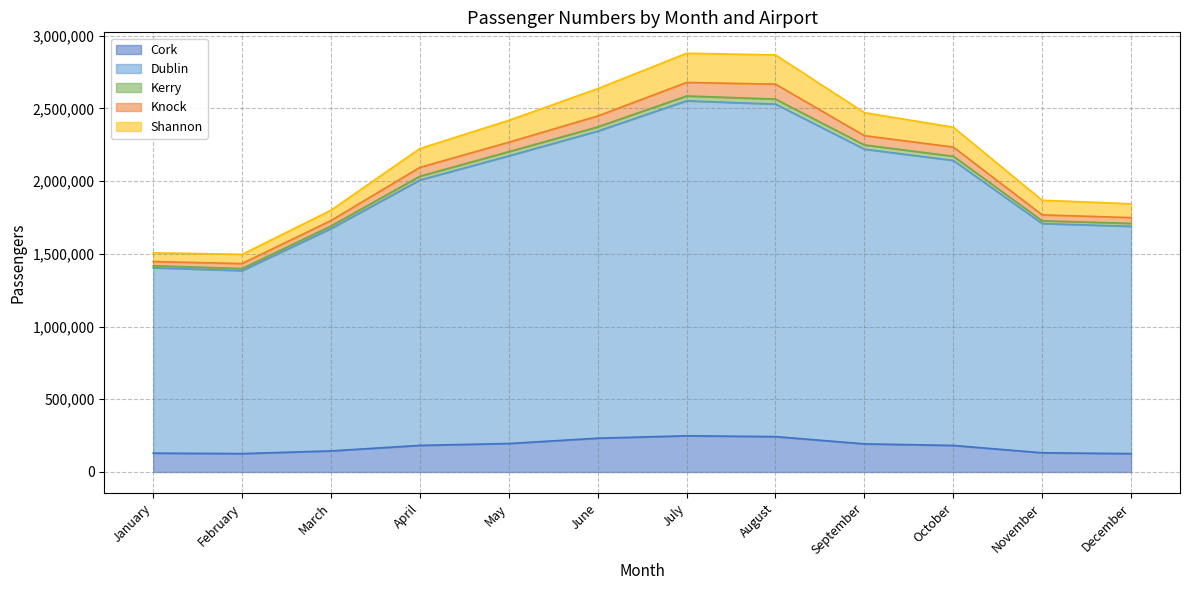

Where does the Cork series first go above 182921?

May